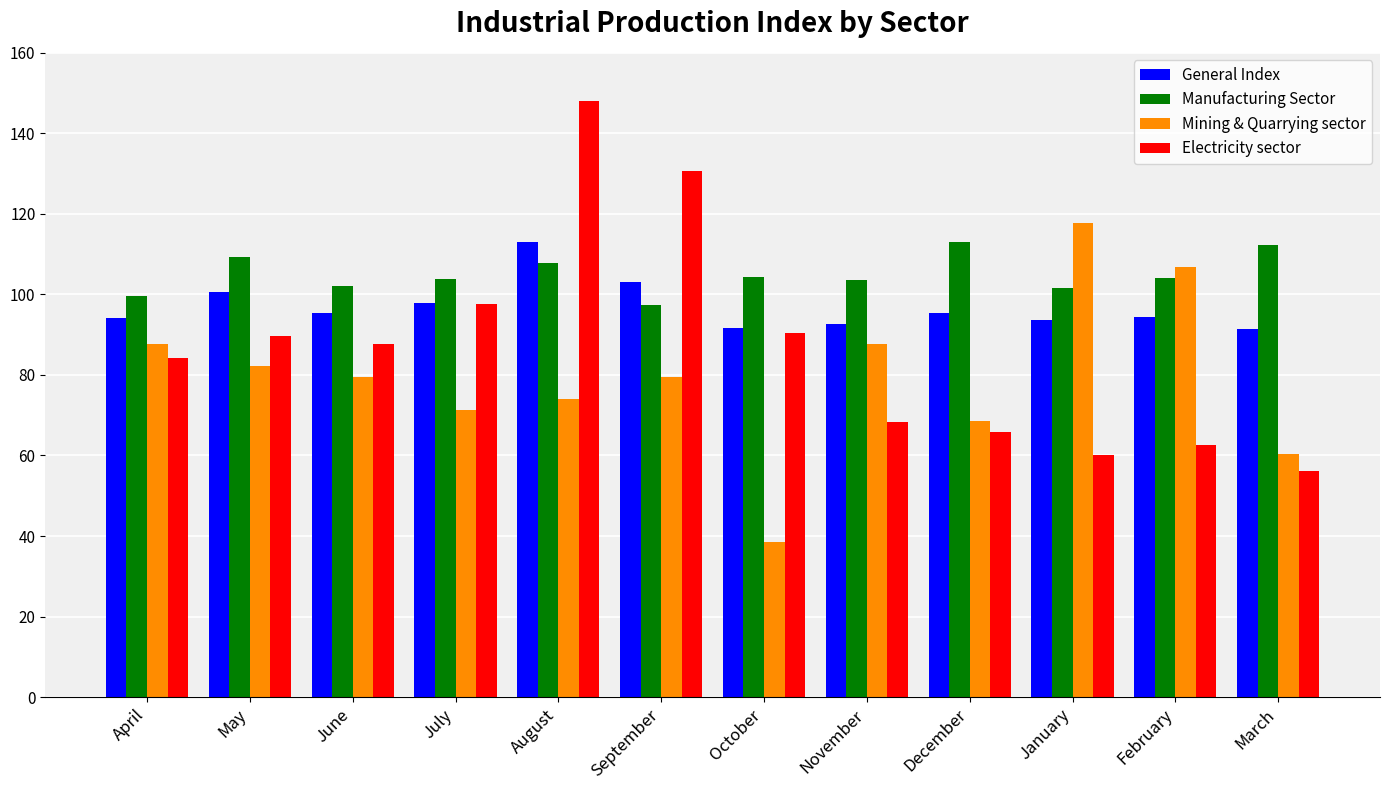

What value does the Manufacturing Sector series have at February?

104.2